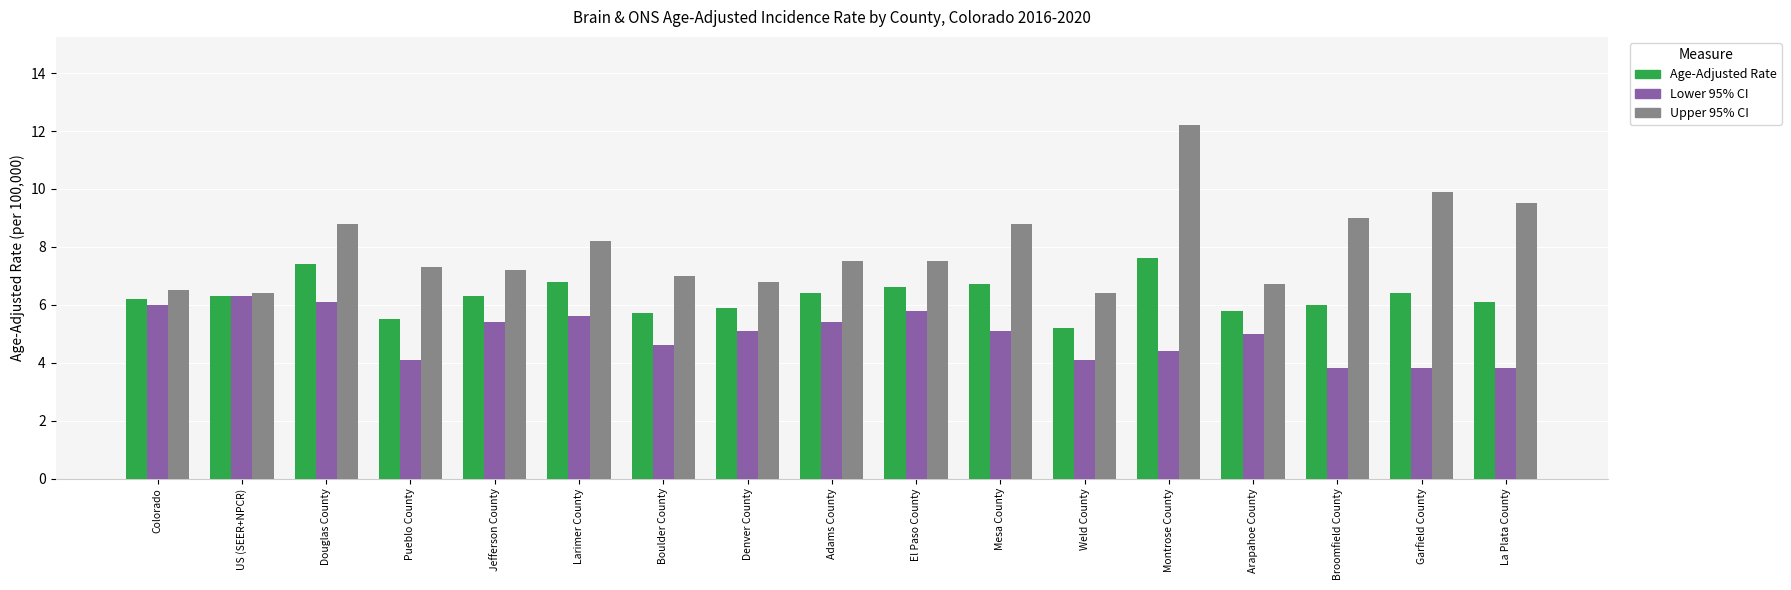

What is the difference between the maximum and minimum values in the Age-Adjusted Rate series?

2.4